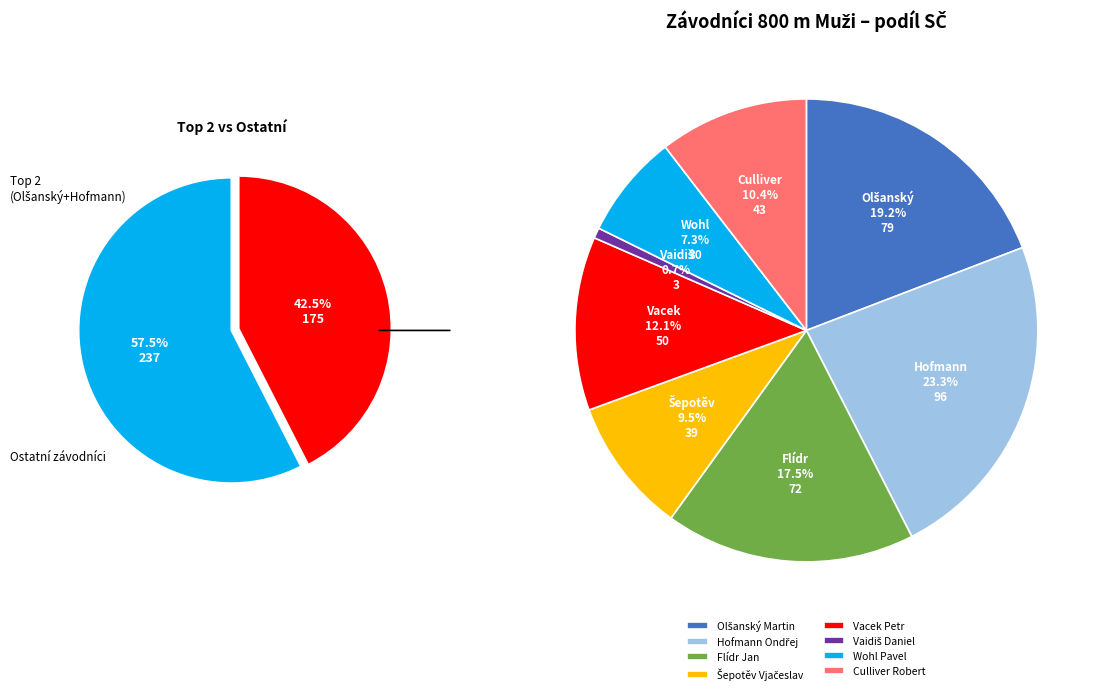

Combined, what portion of the pie is Culliver Robert and Flídr Jan?

27.9%